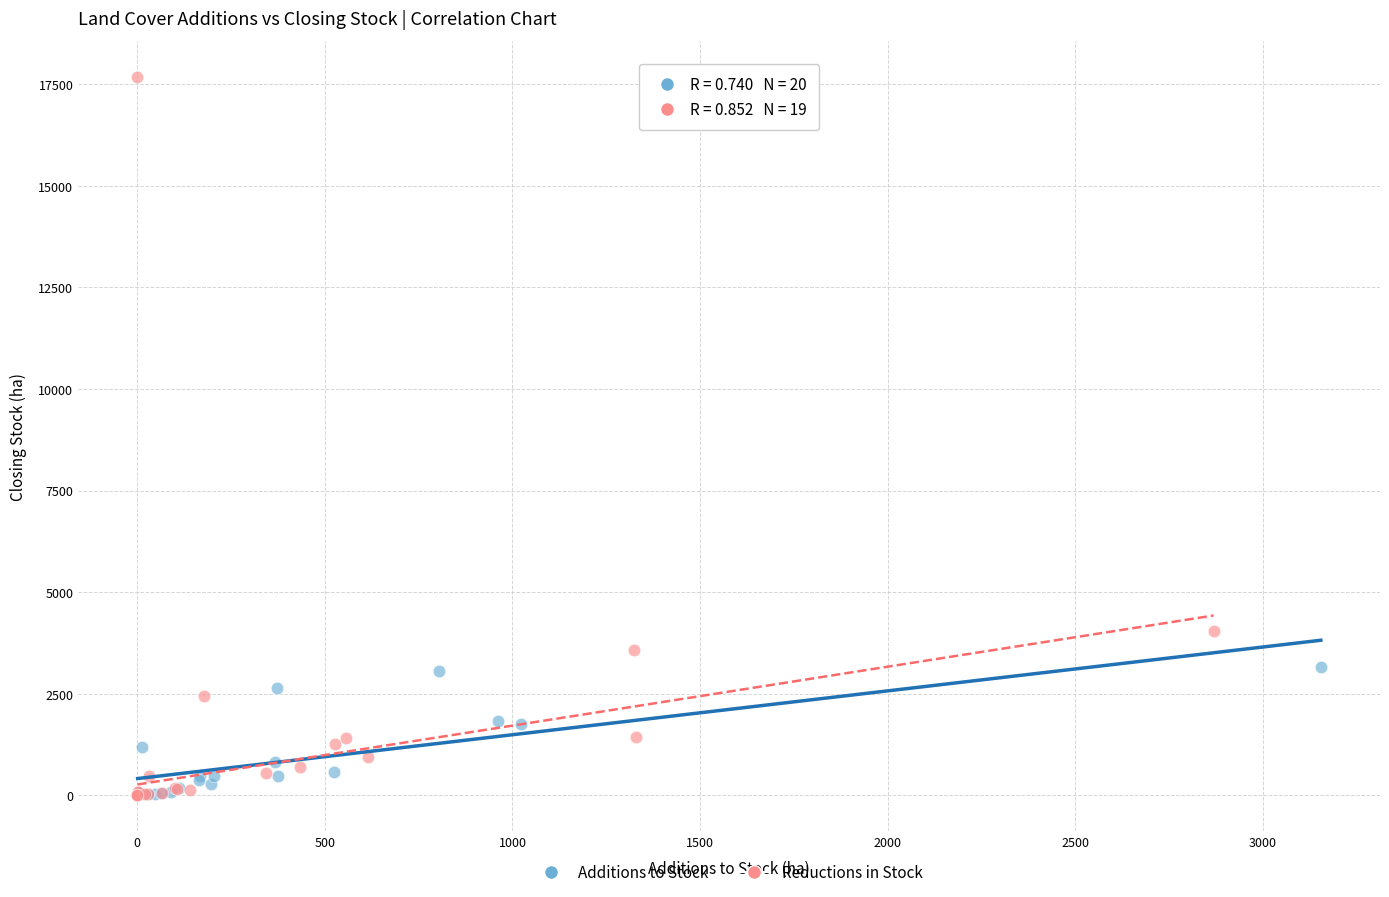

Which series has the largest Y range (max minus min)?

Reductions in Stock